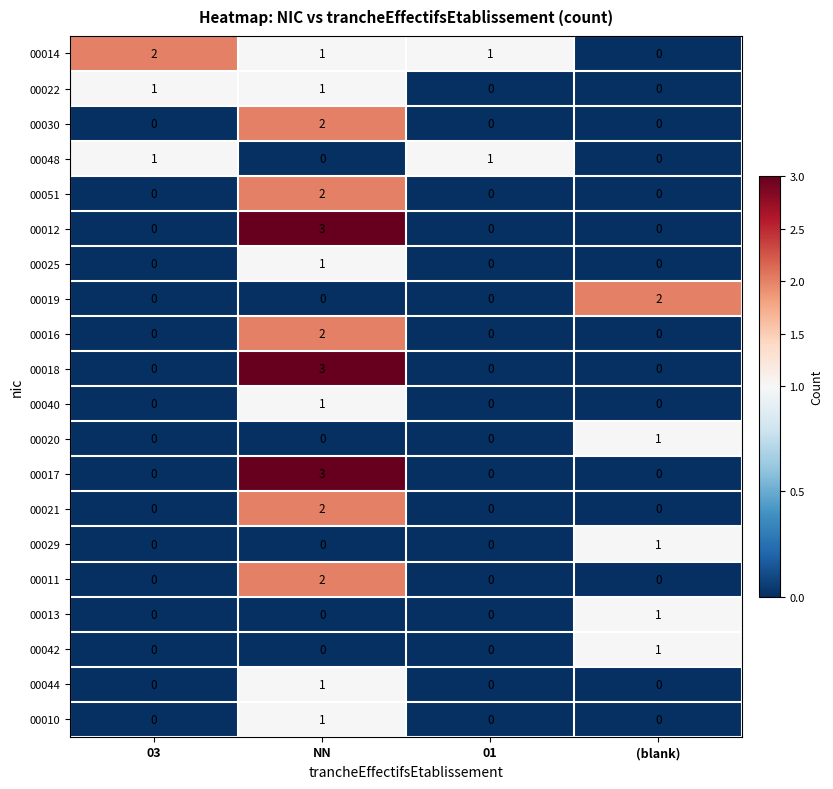

Count the 00016 values in the range 0 to 2.

4